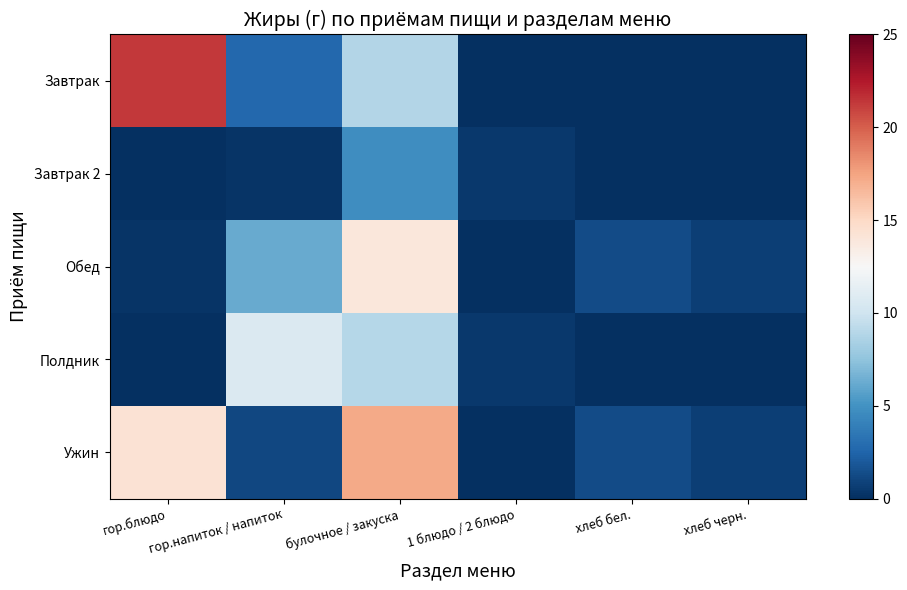

Count the number of data series in this chart.

5